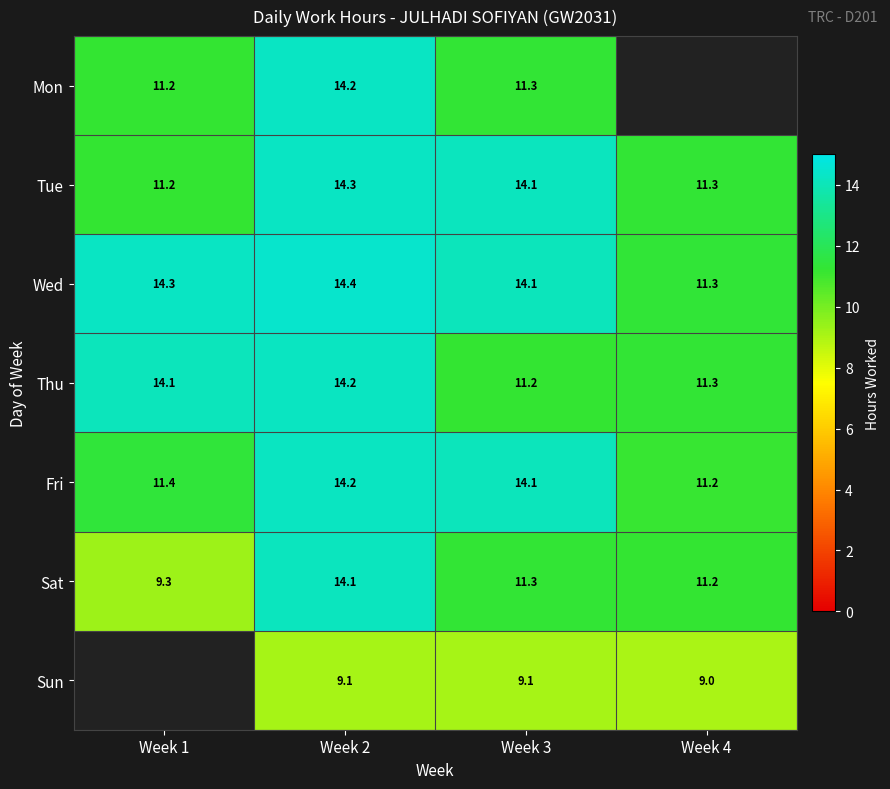

How many distinct data groups are displayed?

7